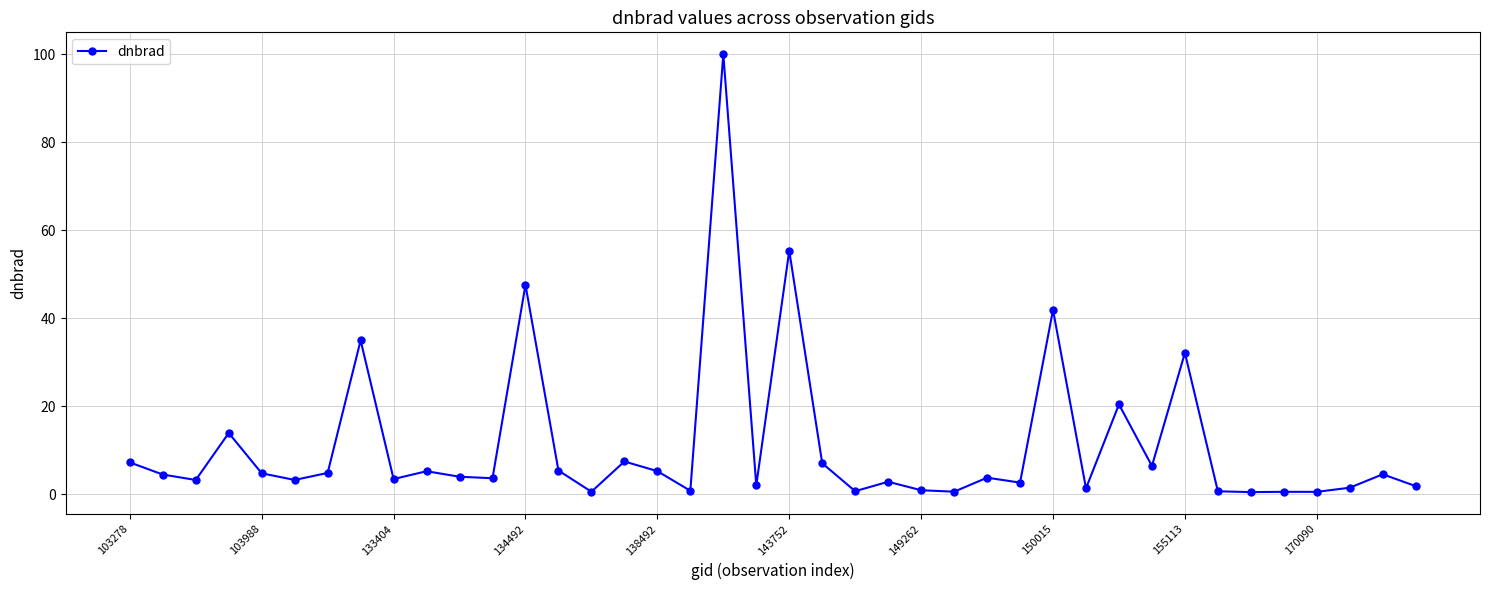

What is the value of the 7th point from the left?

4.9